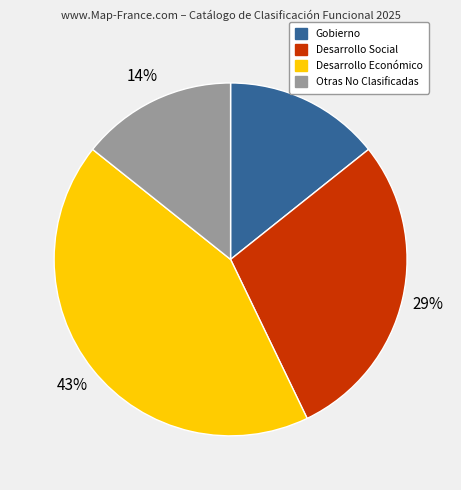

Which category has the biggest portion of the pie?

Desarrollo Económico